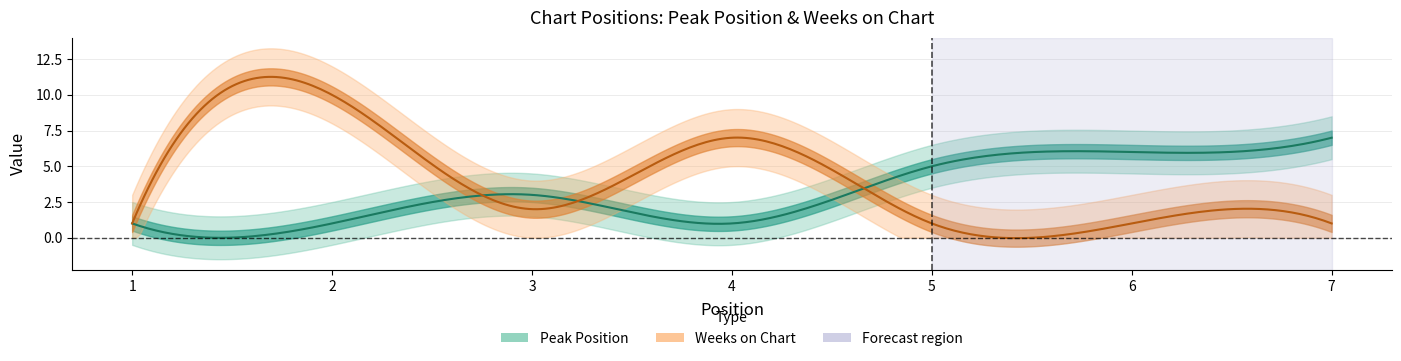

True or false: Peak Position has a value of 1 at 2.

True